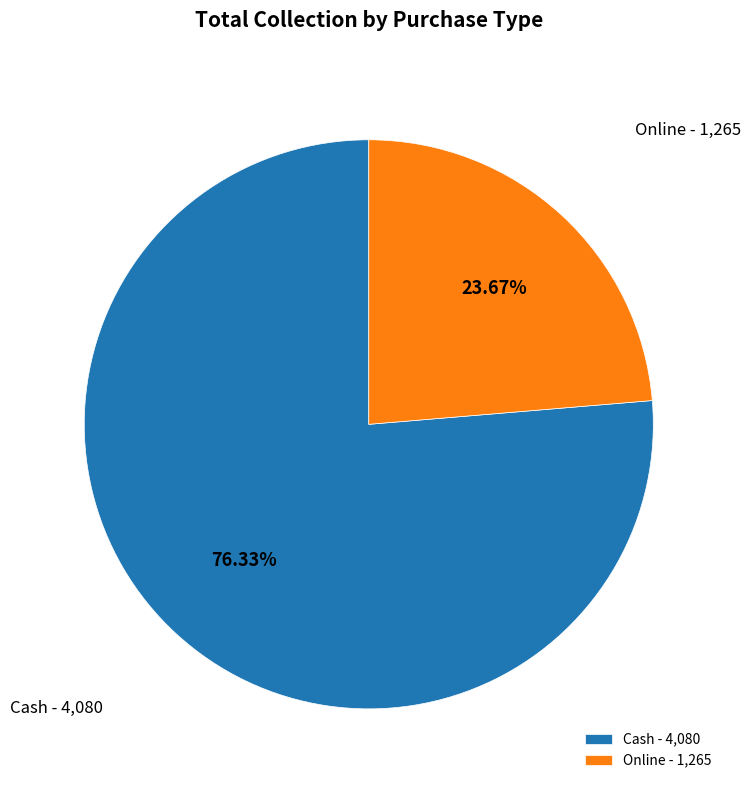

What percentage is the Cash slice, to the nearest percent?

76%